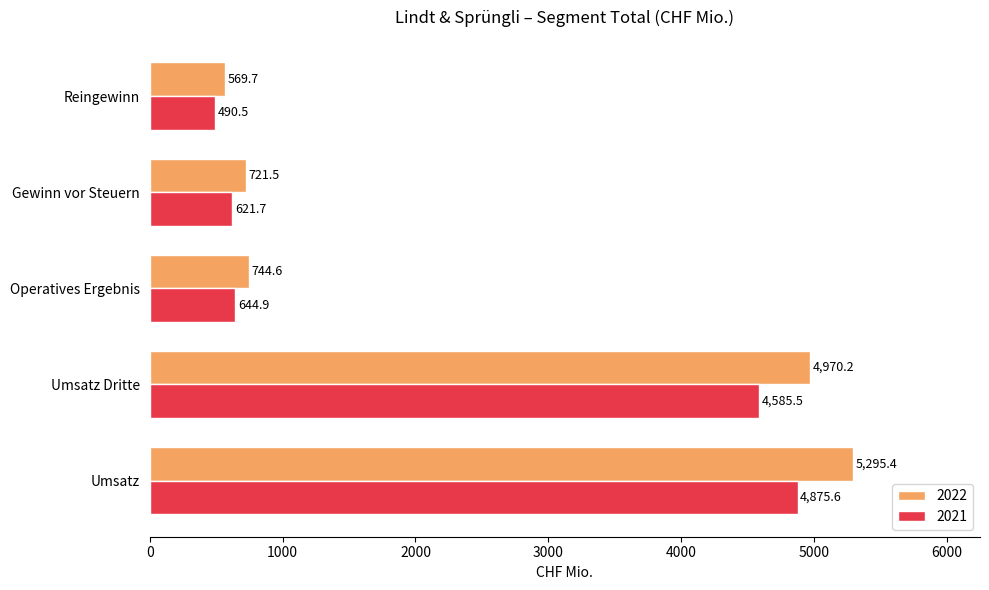

True or false: 2022 has a value of 744.6 at Operatives Ergebnis.

True